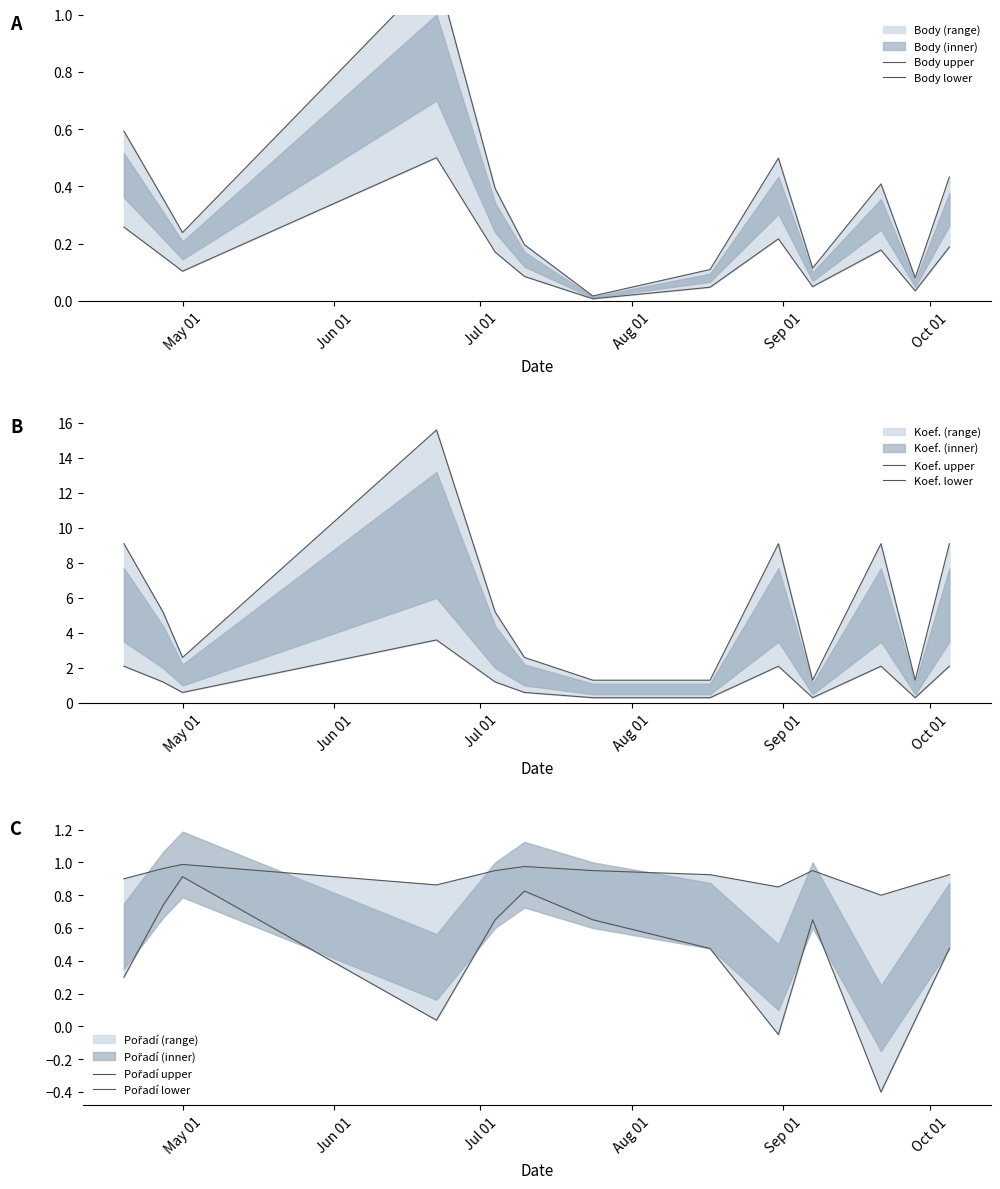

What is the minimum value for Pořadí lower?

-0.4